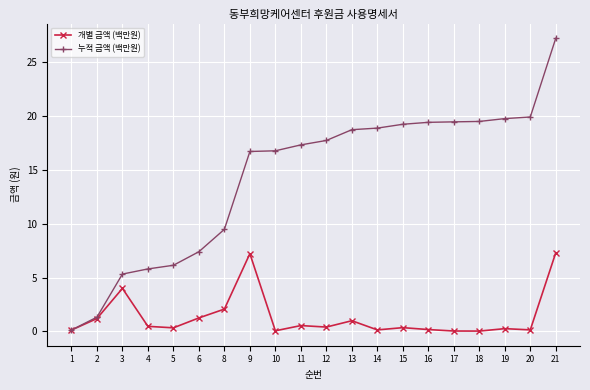

What is the difference between the 누적 금액 (백만원) values at 6 and 5?

1.3